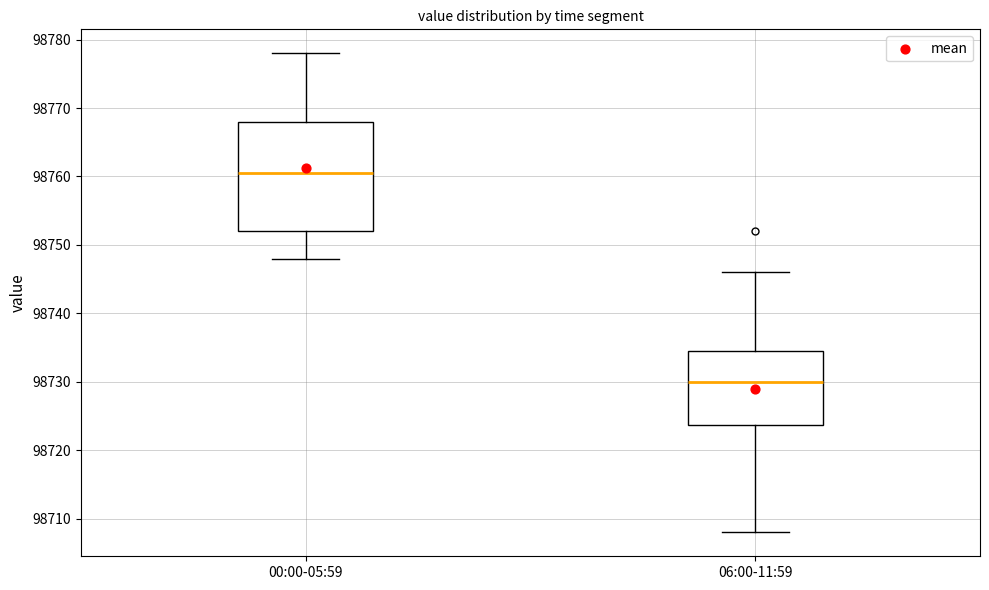

Which box is the tallest, from its lower edge to its upper edge?

00:00-05:59